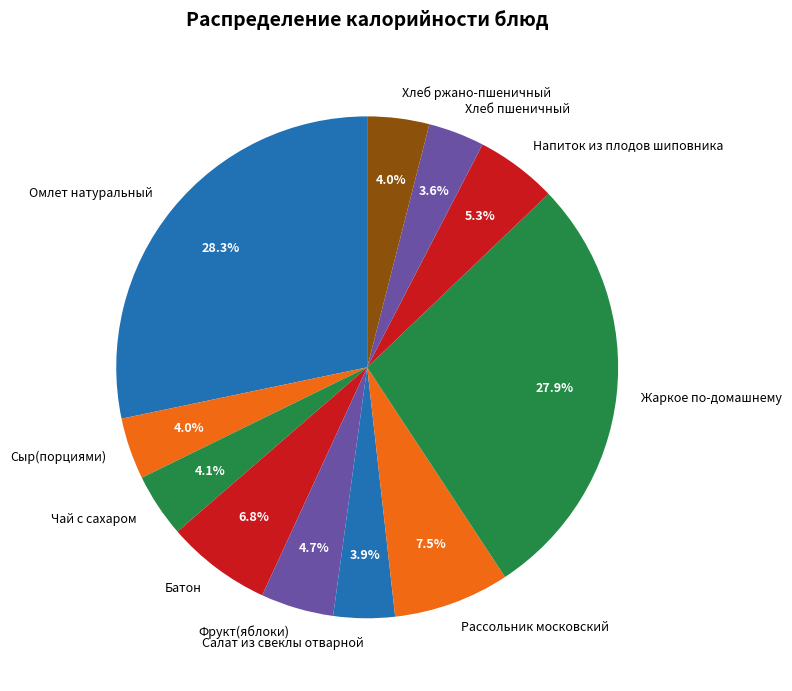

What portion of the pie excludes Батон?

93.2%